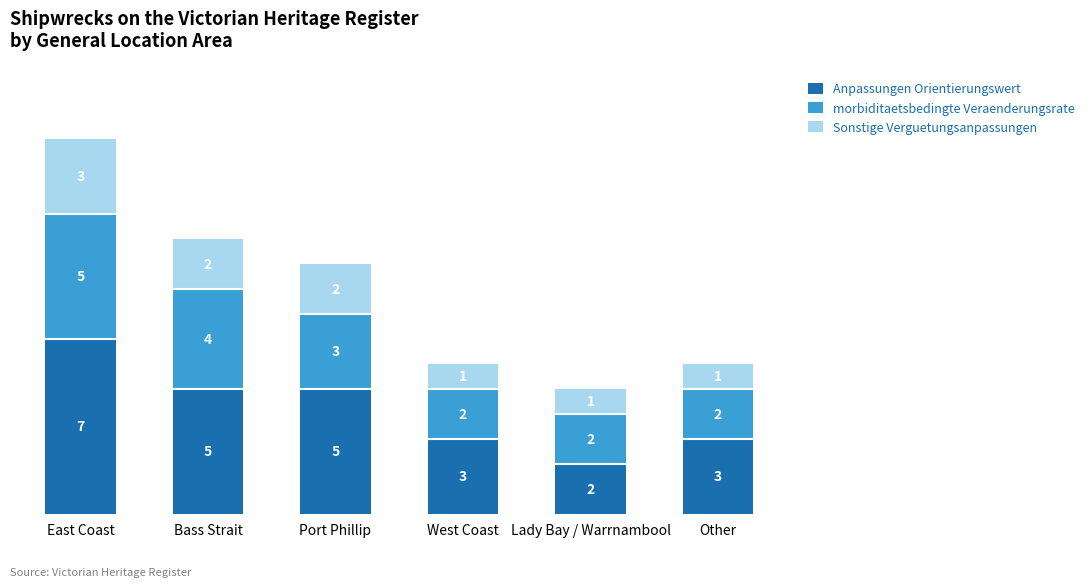

What is the total value across all series at East Coast?

15